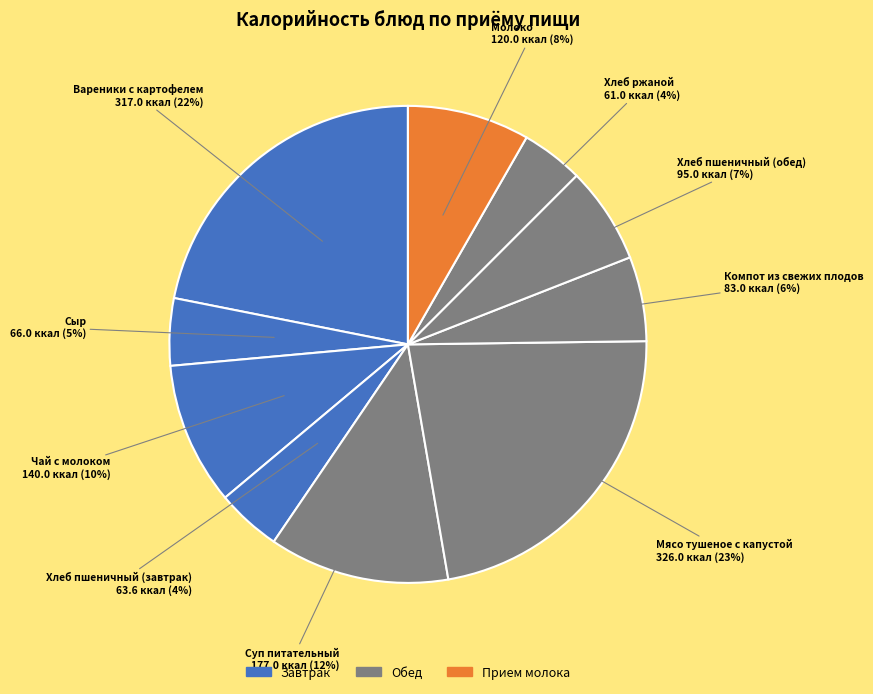

Count the number of slices in the pie.

10